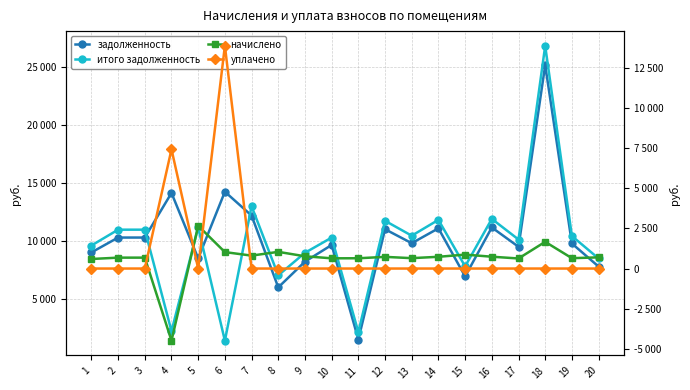

Reading left to right, transcribe all the data shown in this chart.

задолженность: 1=8988.0	2=10272.0	3=10272.0	4=14125.5	5=8474.4	6=14230.8	7=12172.3	8=5968.2	9=8190.8	10=9630.0	11=1462.8	12=10991.0	13=9784.1	14=11068.1	15=6913.3	16=11145.1	17=9475.9	18=25166.4	19=9758.4	20=7766.0
итого задолженность: 1=9583.4	2=10952.4	3=10952.4	4=2184.9	5=11144.1	6=1361.9	7=12978.6	8=7009.2	9=8956.3	10=10267.9	11=2104.1	12=11719.1	13=10432.2	14=11801.2	15=7782.2	16=11883.4	17=10103.6	18=26833.4	19=10404.8	20=8463.5
начислено: 1=595.4	2=680.4	3=680.4	4=-4501.6	5=2669.7	6=1025.7	7=806.3	8=1041.0	9=765.5	10=637.9	11=641.3	12=728.0	13=648.1	14=733.1	15=868.8	16=738.2	17=627.7	18=1667.0	19=646.4	20=697.4
уплачено: 1=0.0	2=0.0	3=0.0	4=7439.0	5=0.0	6=13894.6	7=0.0	8=0.0	9=0.0	10=0.0	11=0.0	12=0.0	13=0.0	14=0.0	15=0.0	16=0.0	17=0.0	18=0.0	19=0.0	20=0.0